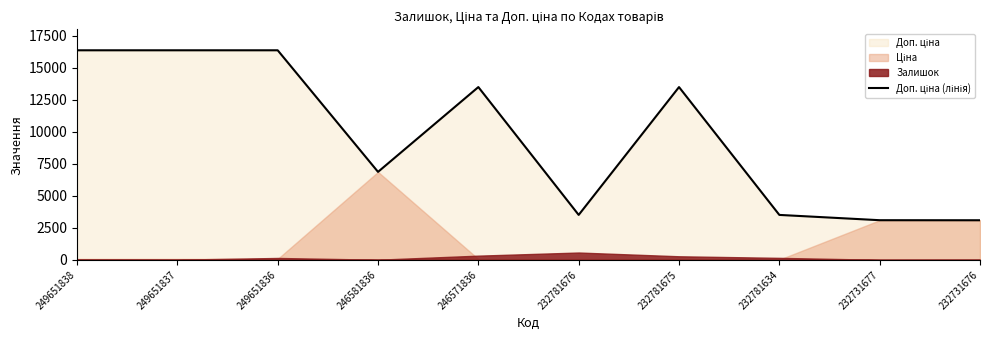

List the labels in order of value, largest first.

249651838, 249651837, 249651836, 246571836, 232781675, 246581836, 232781676, 232781634, 232731677, 232731676